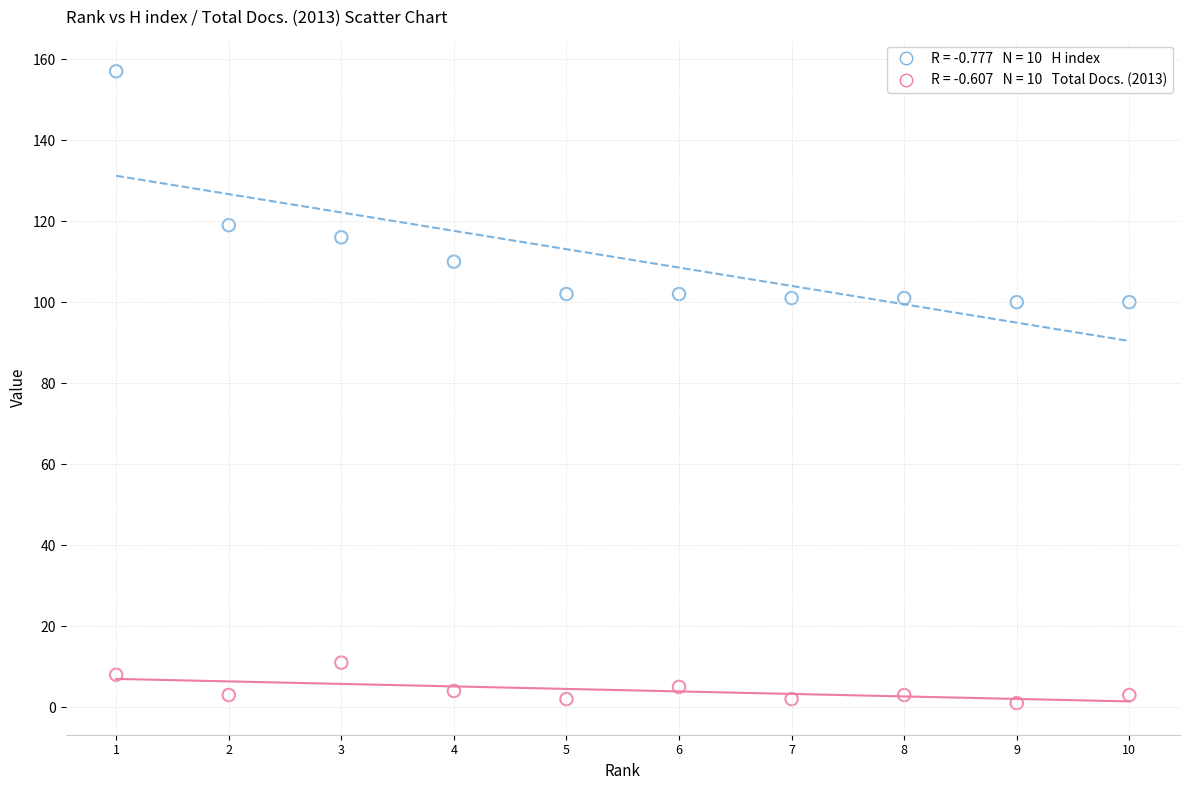

Across all data points, what is the range of X values (max minus min)?

9